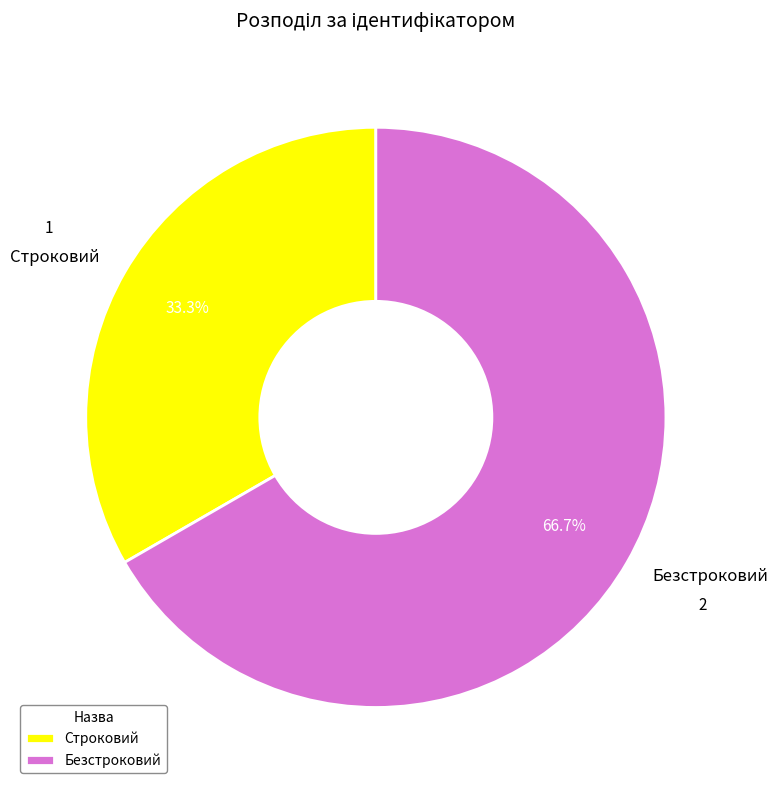

Which has a higher value, Безстроковий or Строковий?

Безстроковий